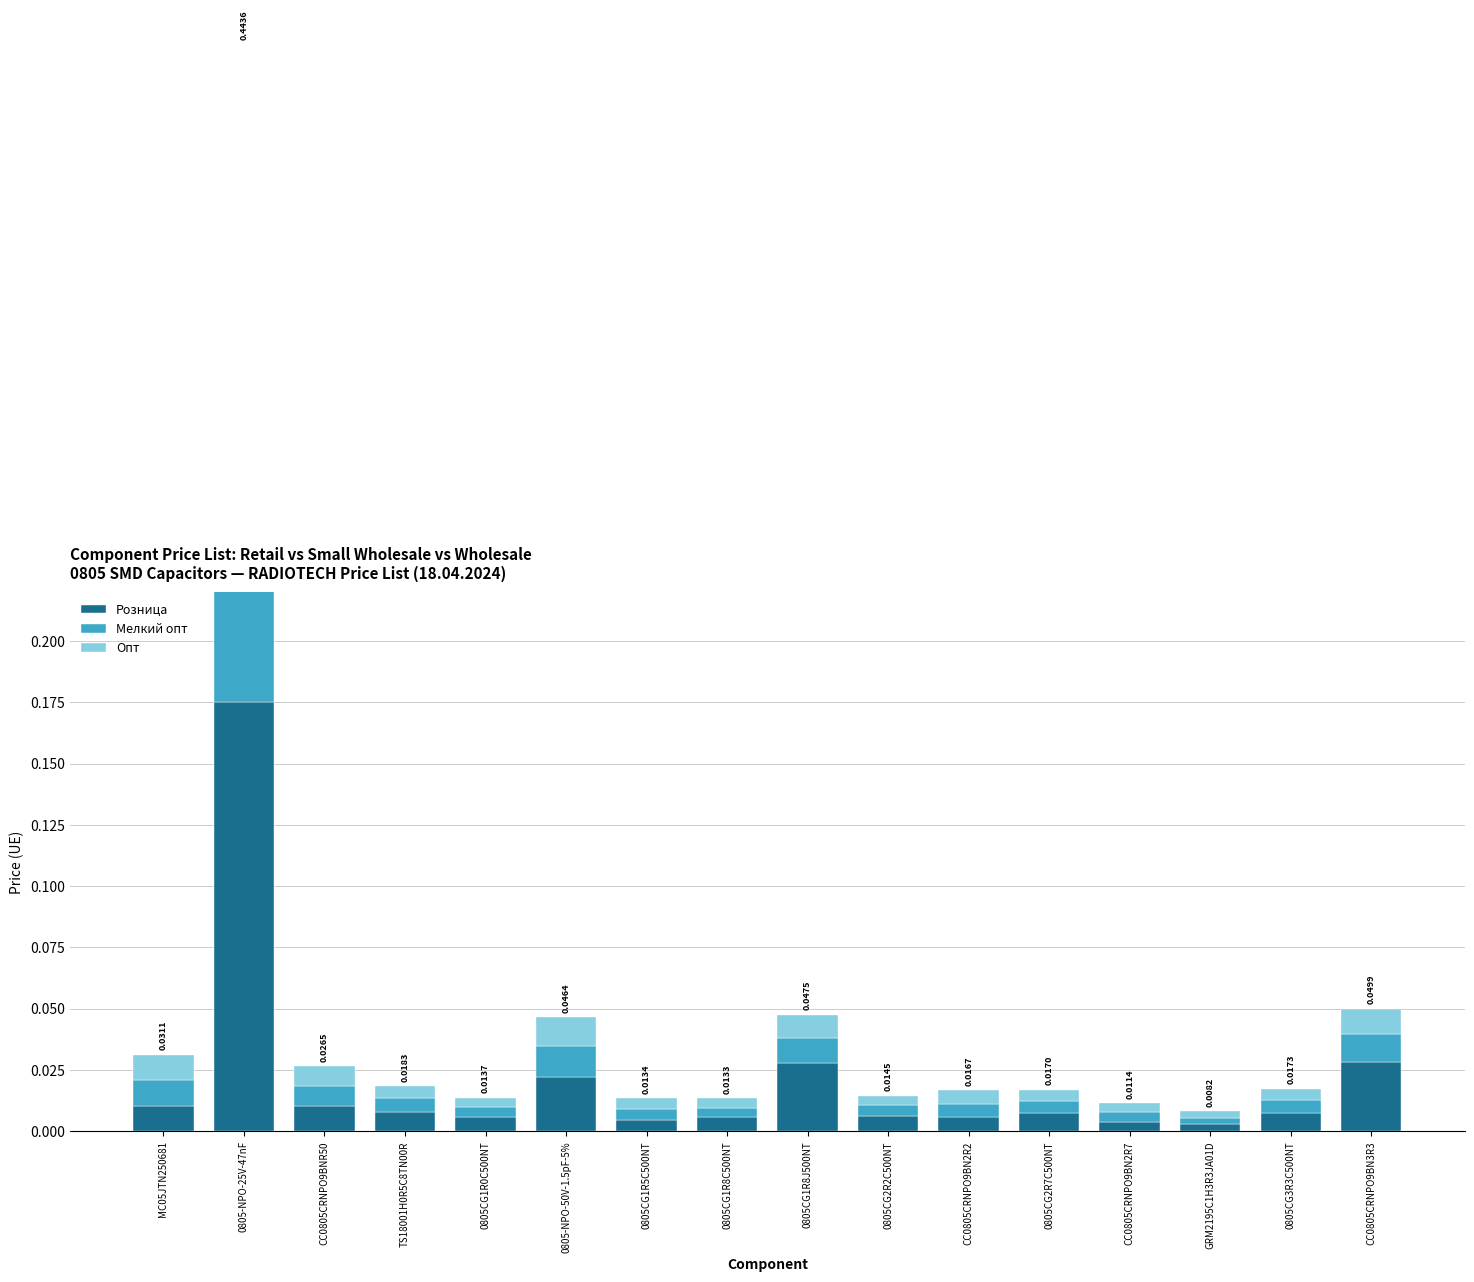

Reading right to left, transcribe all the data shown in this chart.

Розница: CC0805CRNPO9BN3R3=0.0	0805CG3R3C500NT=0.0	GRM2195C1H3R3JA01D=0.0	CC0805CRNPO9BN2R7=0.0	0805CG2R7C500NT=0.0	CC0805CRNPO9BN2R2=0.0	0805CG2R2C500NT=0.0	0805CG1R8J500NT=0.0	0805CG1R8C500NT=0.0	0805CG1R5C500NT=0.0	0805-NPO-50V-1.5pF-5%=0.0	0805CG1R0C500NT=0.0	TS18001H0R5C8TN00R=0.0	CC0805CRNPO9BNR50=0.0	0805-NPO-25V-47nF=0.2	MC05JTN250681=0.0
Мелкий опт: CC0805CRNPO9BN3R3=0.0	0805CG3R3C500NT=0.0	GRM2195C1H3R3JA01D=0.0	CC0805CRNPO9BN2R7=0.0	0805CG2R7C500NT=0.0	CC0805CRNPO9BN2R2=0.0	0805CG2R2C500NT=0.0	0805CG1R8J500NT=0.0	0805CG1R8C500NT=0.0	0805CG1R5C500NT=0.0	0805-NPO-50V-1.5pF-5%=0.0	0805CG1R0C500NT=0.0	TS18001H0R5C8TN00R=0.0	CC0805CRNPO9BNR50=0.0	0805-NPO-25V-47nF=0.1	MC05JTN250681=0.0
Опт: CC0805CRNPO9BN3R3=0.0	0805CG3R3C500NT=0.0	GRM2195C1H3R3JA01D=0.0	CC0805CRNPO9BN2R7=0.0	0805CG2R7C500NT=0.0	CC0805CRNPO9BN2R2=0.0	0805CG2R2C500NT=0.0	0805CG1R8J500NT=0.0	0805CG1R8C500NT=0.0	0805CG1R5C500NT=0.0	0805-NPO-50V-1.5pF-5%=0.0	0805CG1R0C500NT=0.0	TS18001H0R5C8TN00R=0.0	CC0805CRNPO9BNR50=0.0	0805-NPO-25V-47nF=0.1	MC05JTN250681=0.0